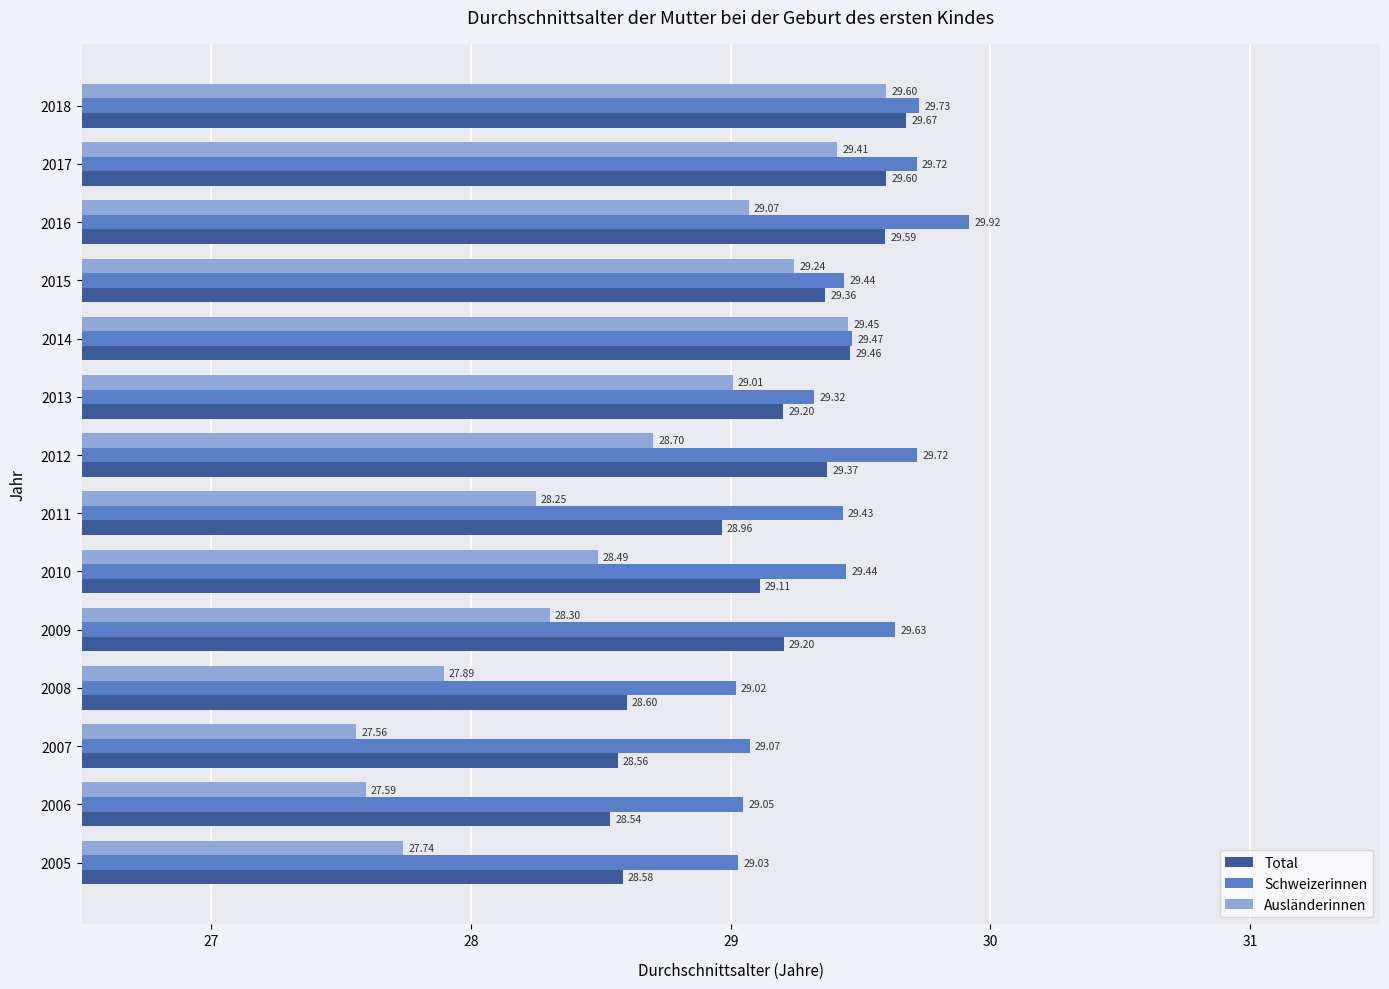

What is the difference between the second highest and minimum values in the Total series?

1.1